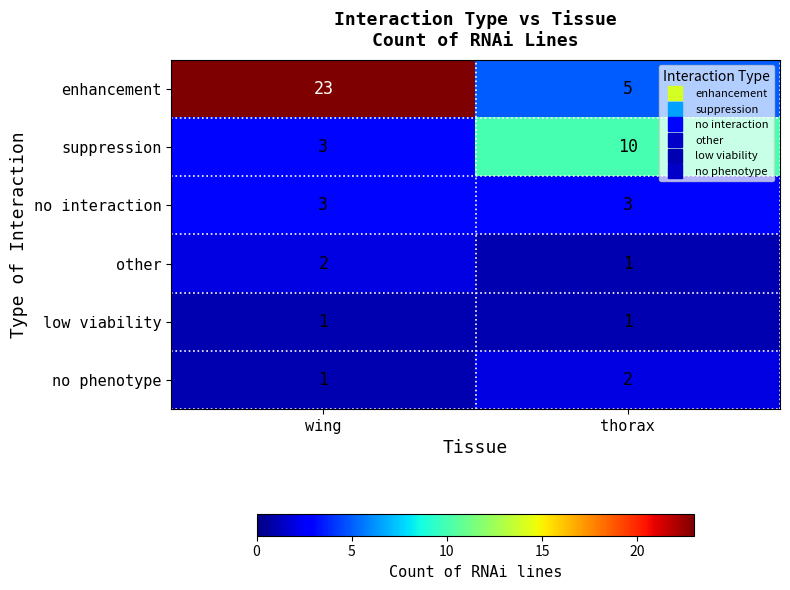

List the labels in order of enhancement value, largest first.

wing, thorax